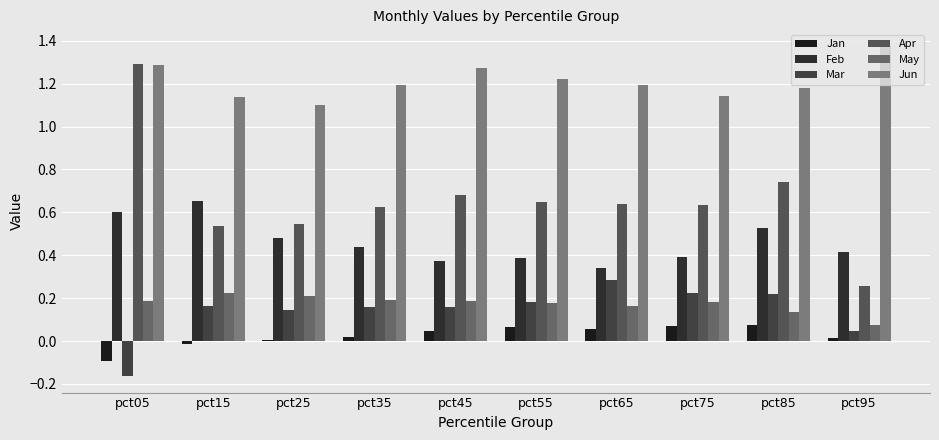

How many groups of bars are there?

10